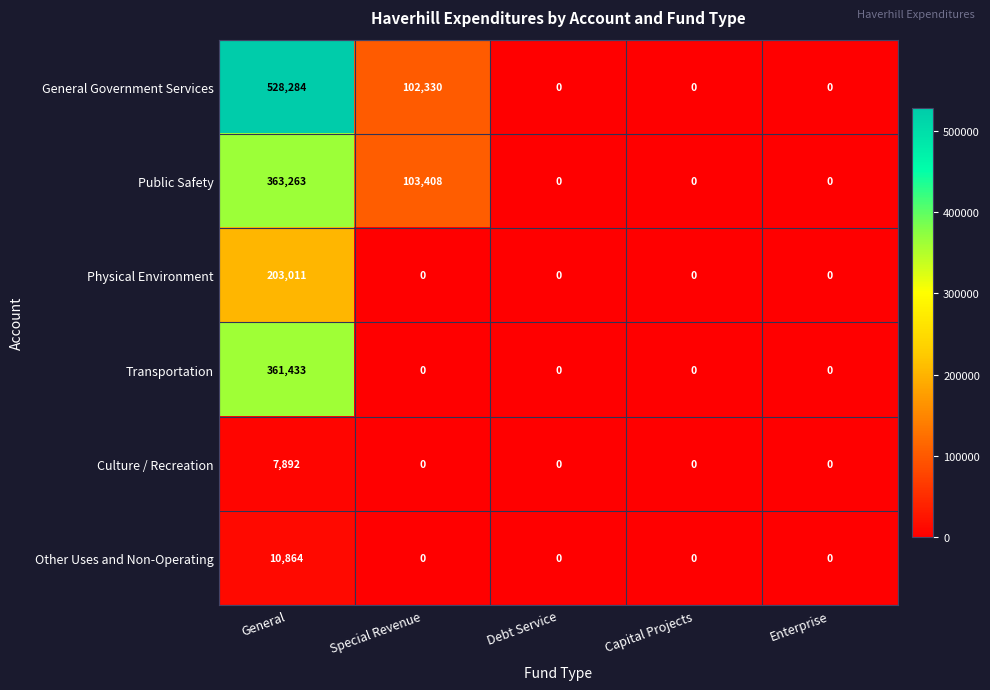

What is the sum of all Culture / Recreation values?

7892